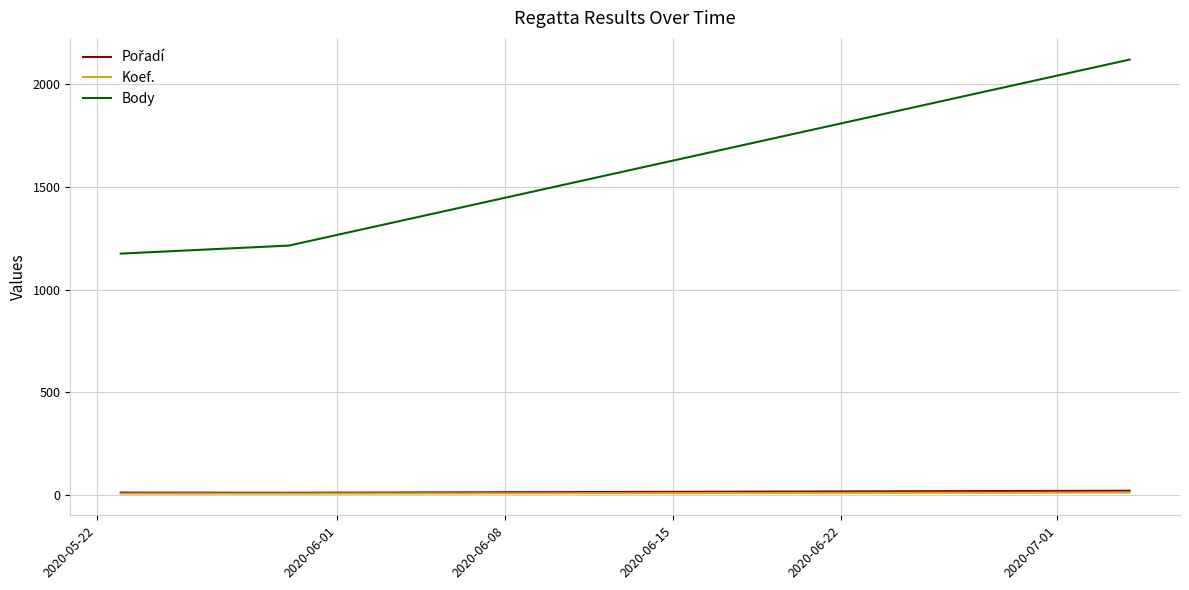

What is the highest value of the Body series?

2121